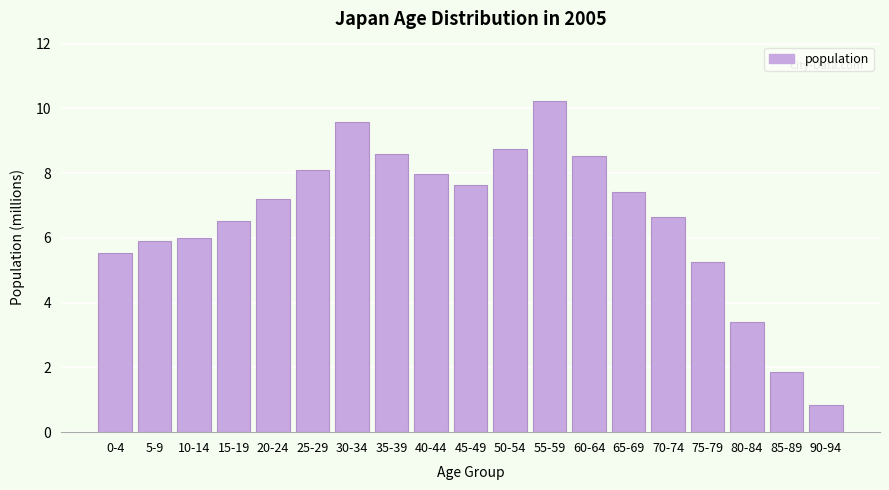

Reading left to right, extract all data points from this chart.

0-4=5.5	5-9=5.9	10-14=6.0	15-19=6.5	20-24=7.2	25-29=8.1	30-34=9.6	35-39=8.6	40-44=8.0	45-49=7.7	50-54=8.7	55-59=10.2	60-64=8.5	65-69=7.4	70-74=6.6	75-79=5.3	80-84=3.4	85-89=1.8	90-94=0.8